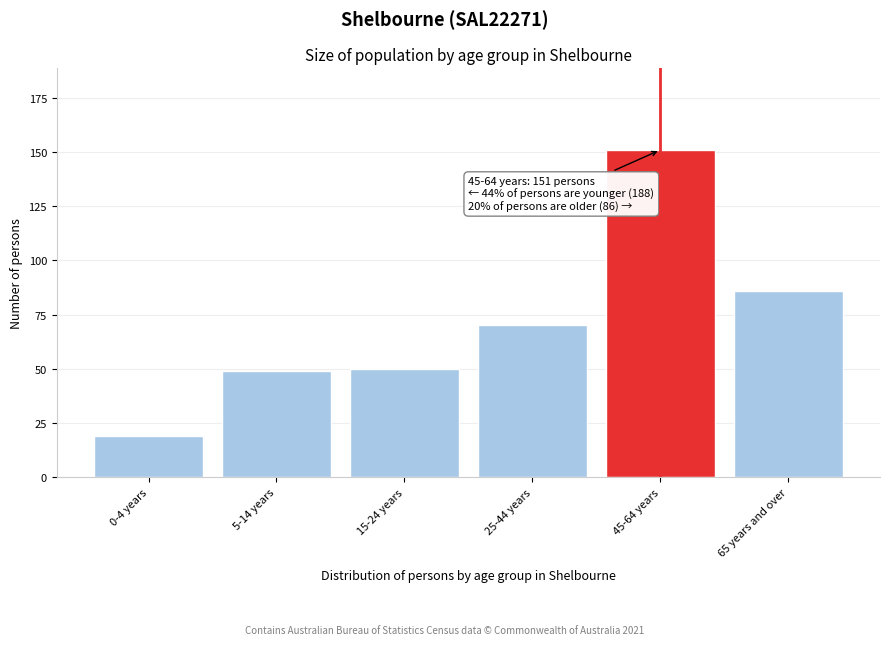

Reading left to right, list all the values displayed in this chart.

0-4 years=19	5-14 years=49	15-24 years=50	25-44 years=70	45-64 years=151	65 years and over=86